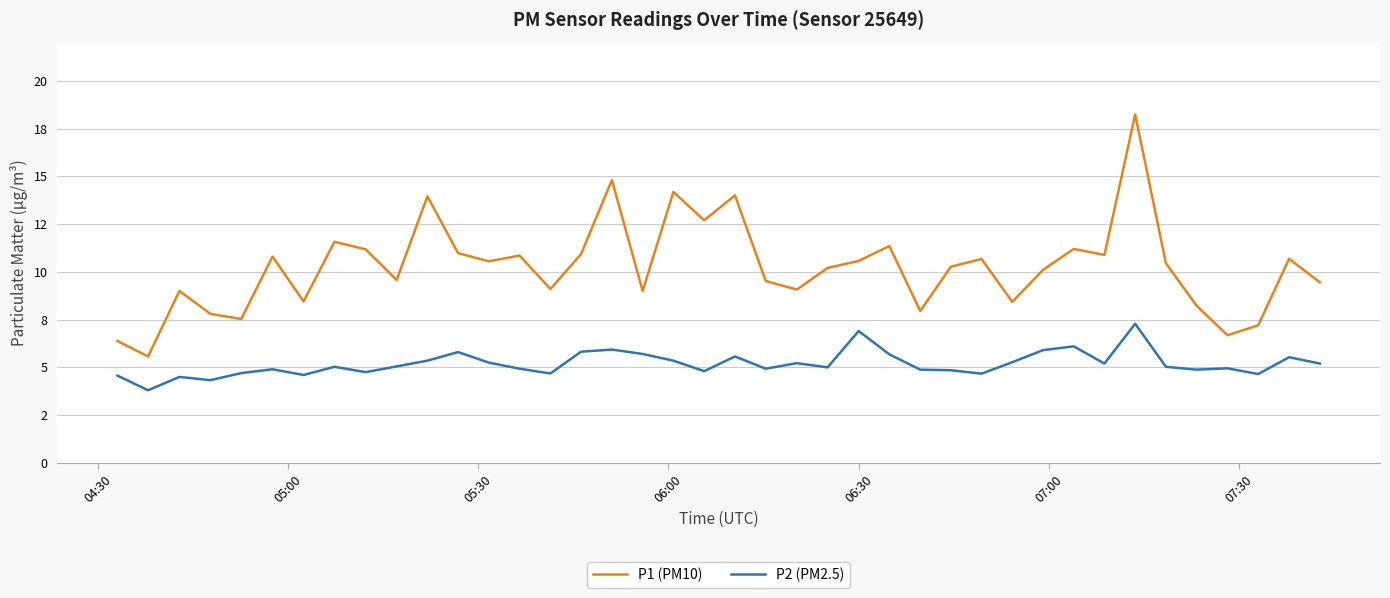

Does the chart display data point markers on the line(s)?

No